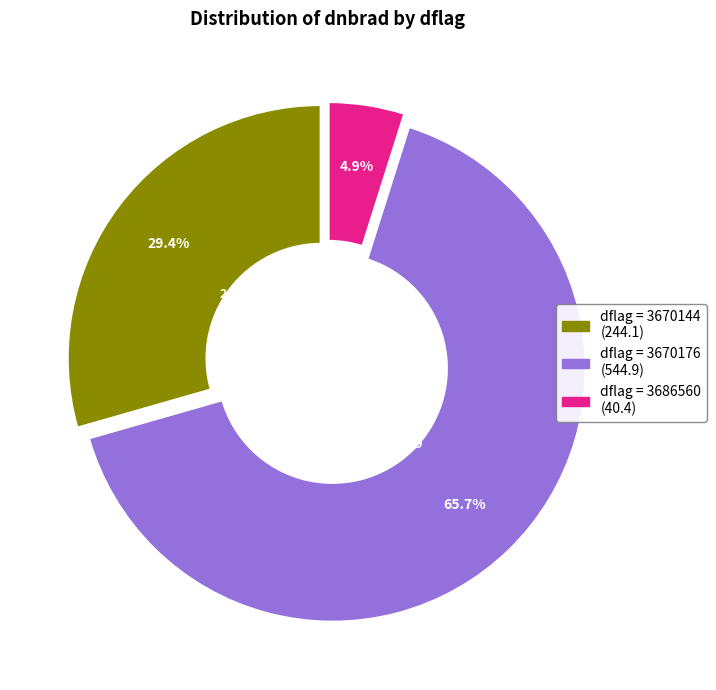

Does any single category account for the majority?

Yes